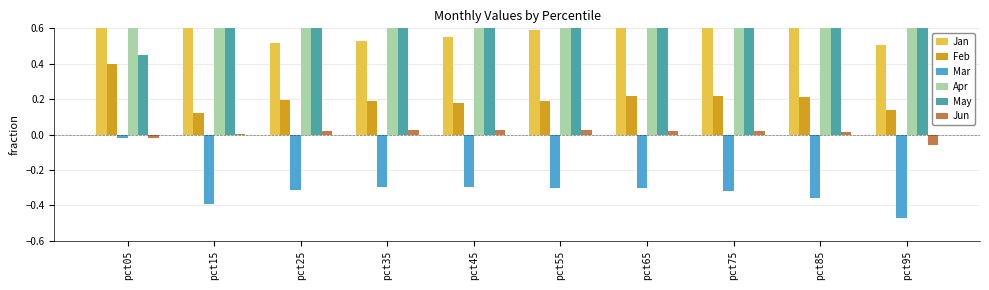

Is the value of Jan at pct25 greater than the value of Apr at pct55?

No